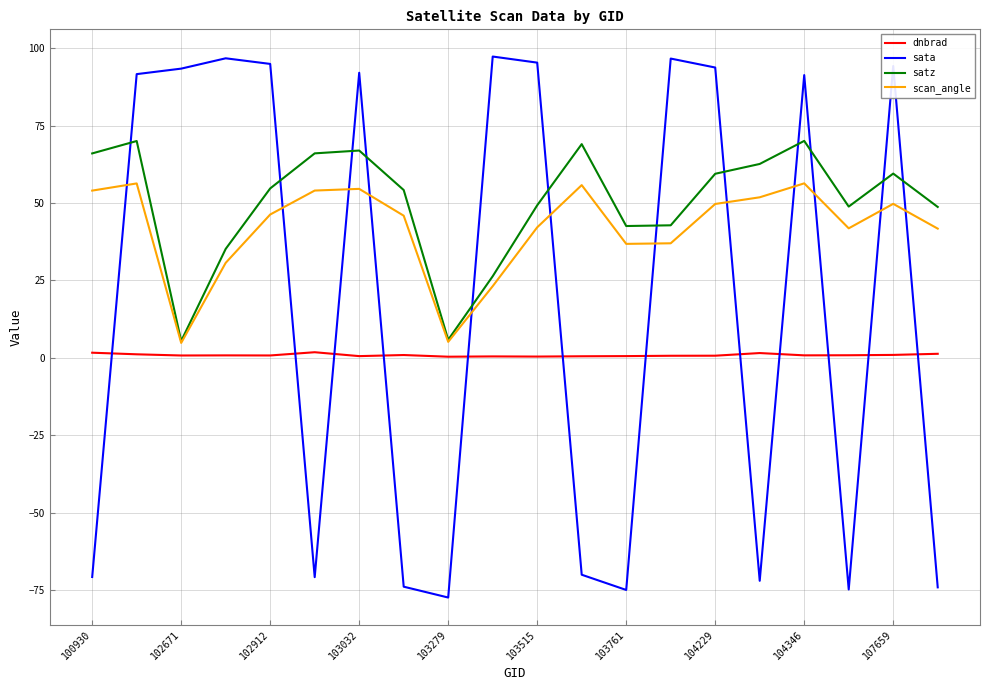

Rank the series by their average value, from lowest to highest.

dnbrad, sata, scan_angle, satz